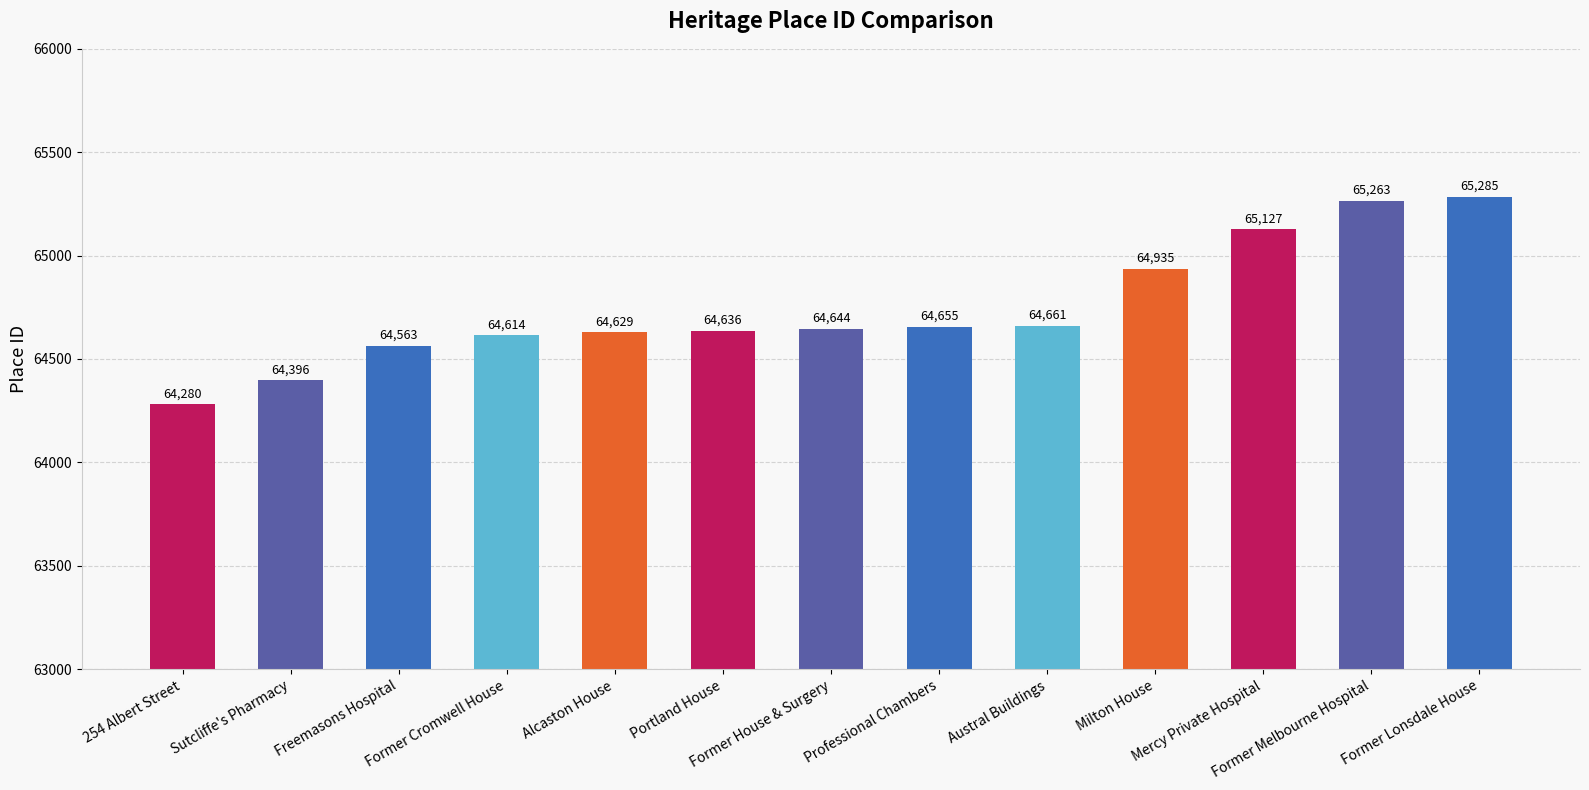

Which category has the lowest value across all series?

254 Albert Street